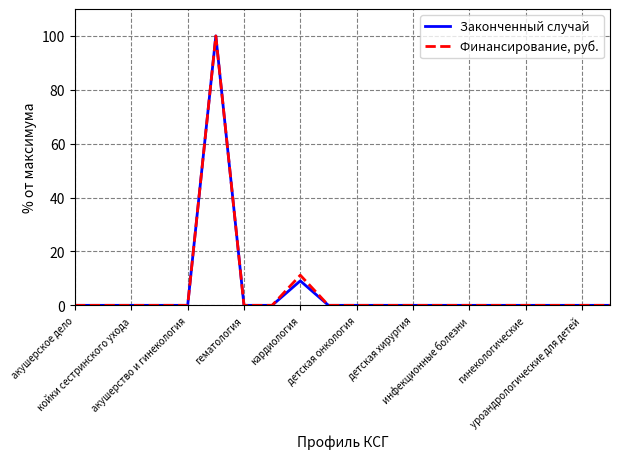

What is the greatest value displayed?

100.0